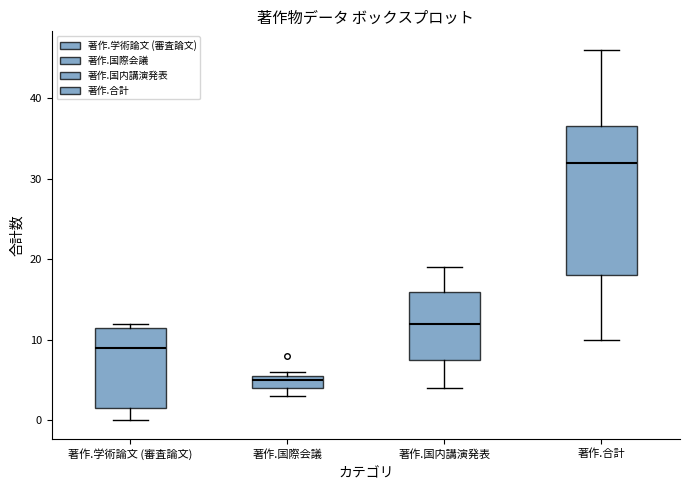

Which box has the lowest median line?

著作.国際会議